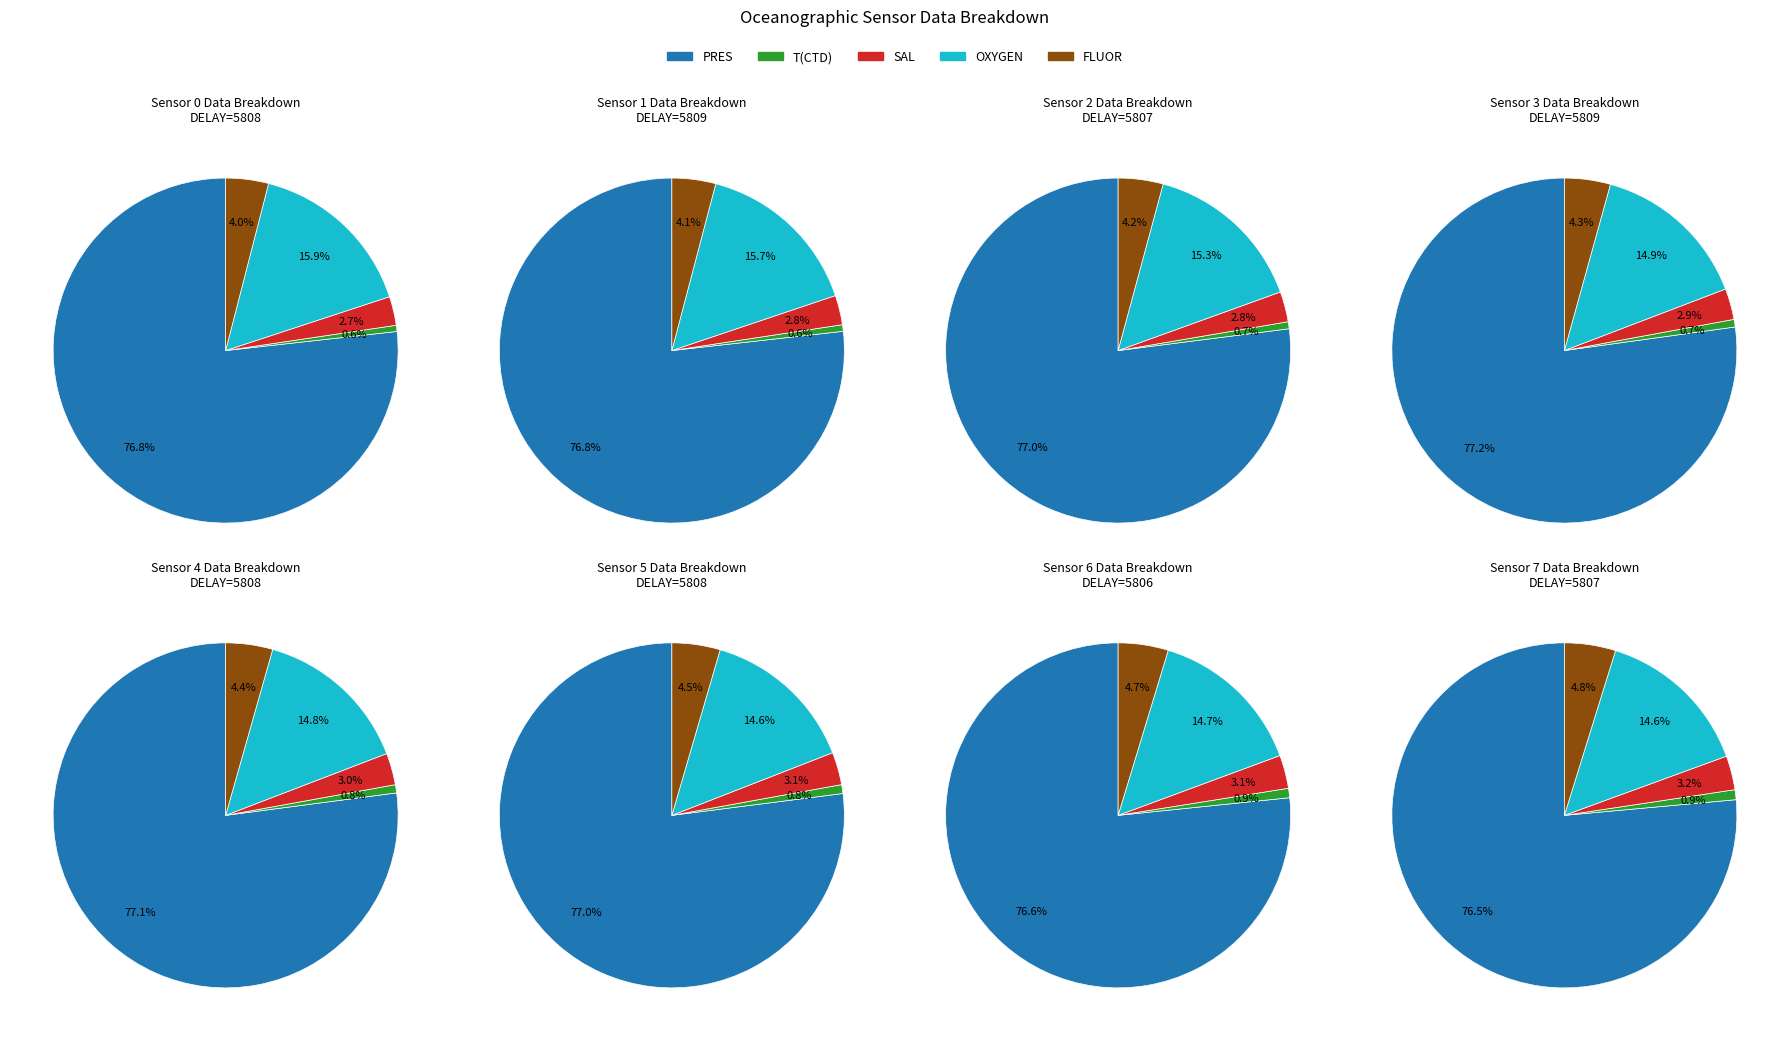

Rank the categories by T(CTD) value from highest to lowest.

5807, 5806, 5808, 5808, 5809, 5807, 5809, 5808